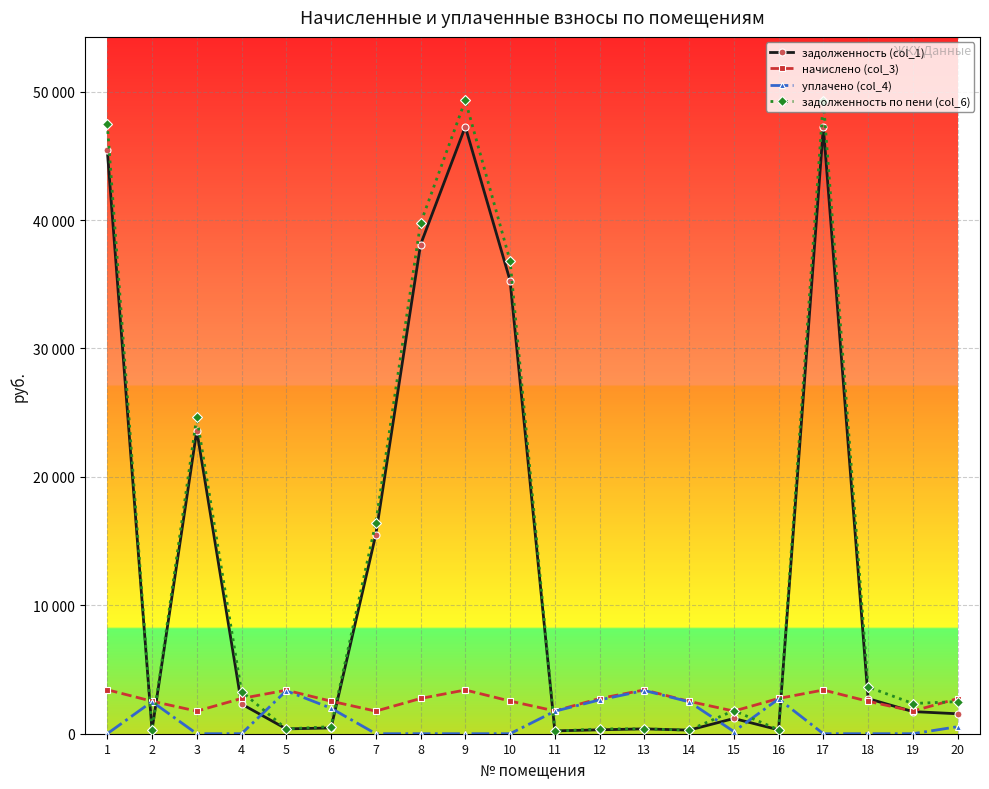

Reading left to right, extract all data points from this chart.

задолженность (col_1): 45460.2	281.2	23604.3	2314.2	376.6	449.8	15506.1	38087.8	47270.2	35290.7	220.7	304.6	378.9	280.0	1186.6	304.9	47243.2	2731.9	1724.3	1552.7
начислено (col_3): 3424.2	2531.2	1760.5	2747.1	3389.5	2536.2	1759.2	2744.6	3406.2	2543.0	1774.7	2741.5	3410.6	2520.1	1762.9	2744.6	3404.3	2524.4	1761.7	2733.4
уплачено (col_4): 0.0	2497.8	0.0	0.0	3344.7	1986.1	0.0	0.0	0.0	0.0	1751.2	2632.7	3365.4	2486.8	172.6	2708.3	0.0	0.0	0.0	547.6
задолженность по пени (col_6): 47491.9	281.2	24655.5	3285.4	376.6	550.7	16421.4	39747.6	49330.2	36828.6	197.2	377.2	378.9	280.0	1802.4	304.9	49302.1	3639.4	2353.2	2500.2